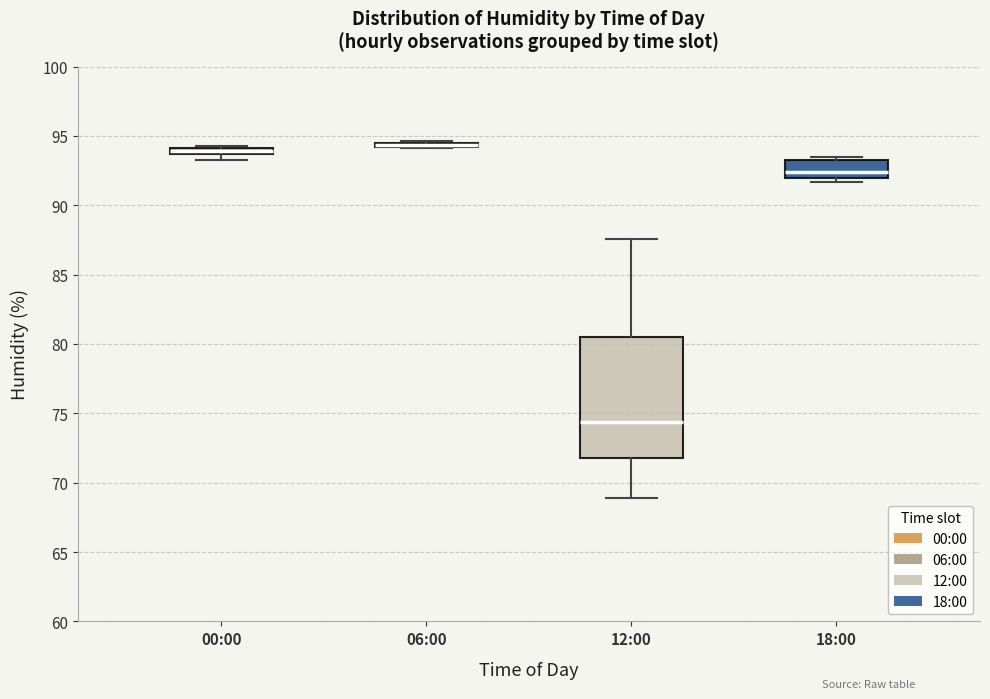

Where is the lower edge of the box for 12:00 on the y-axis? The values are not printed on the chart, so give them approximately, as read against the axis.

72.0